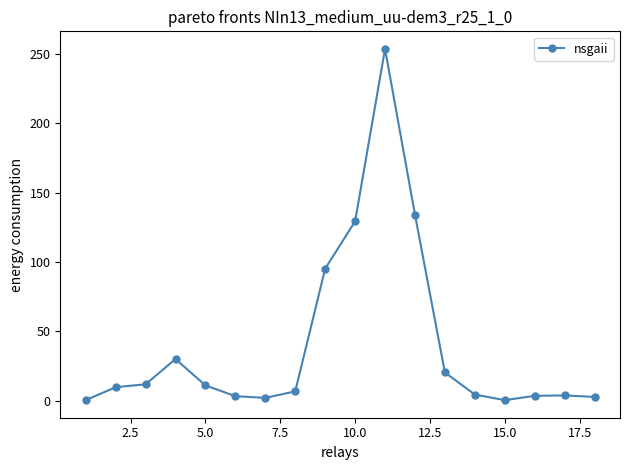

True or false: the data has more than 1 interior local peaks.

True